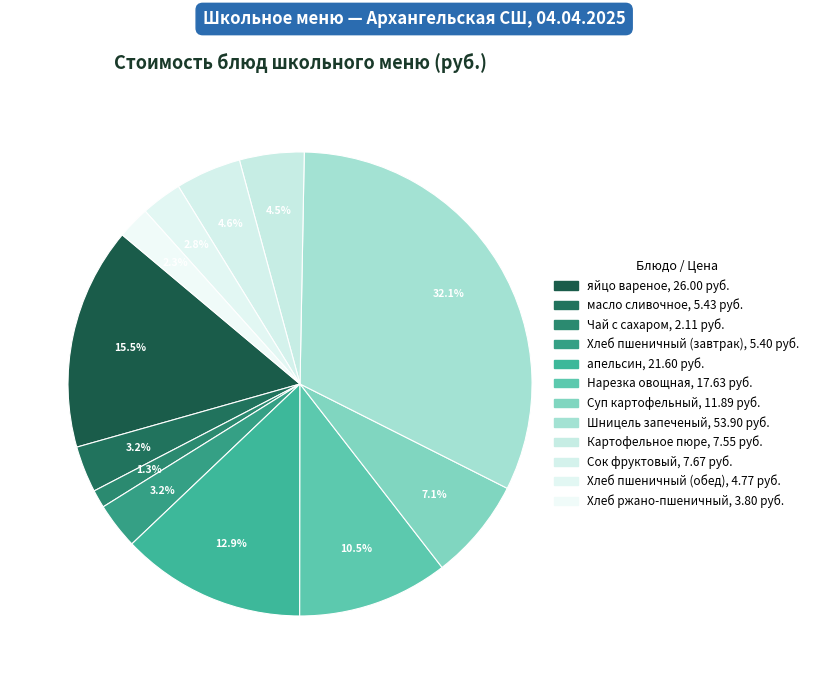

How many slices are in this pie chart?

12